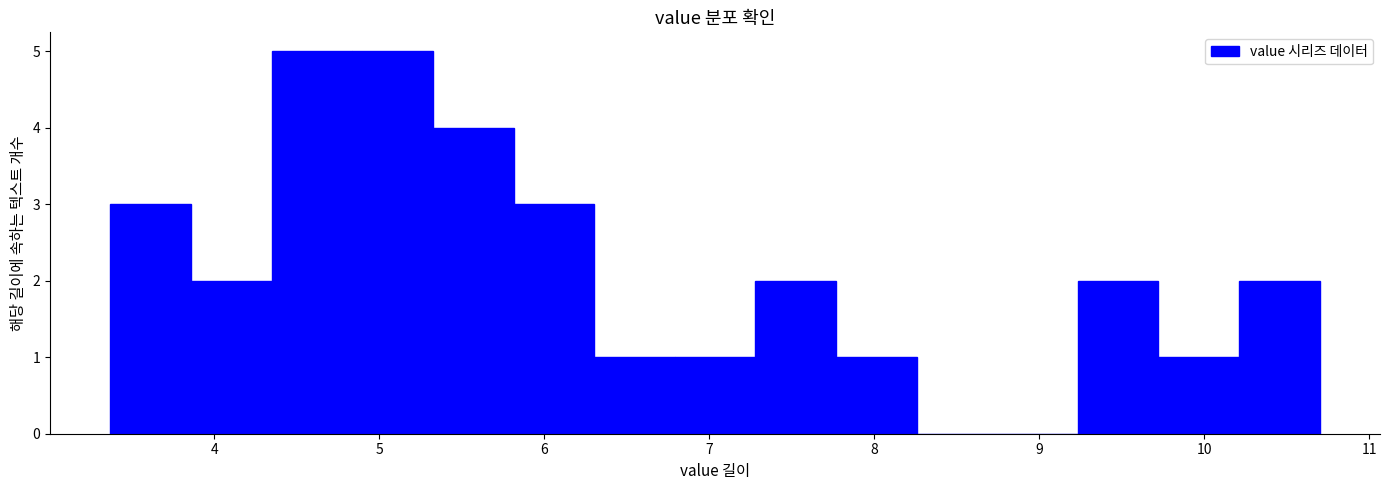

How tall is the bar that spans 9.7 to 10.2 on the x-axis? Neither the bar edges nor the heights are printed on the chart, so give them approximately, as read against the axes.

1